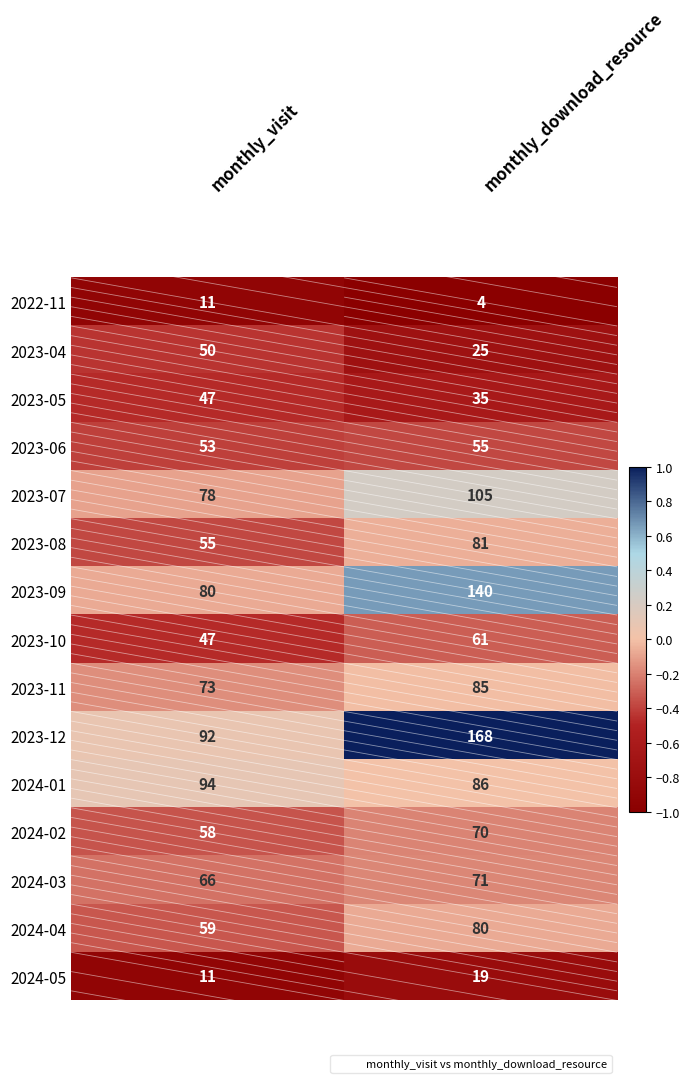

What is the total value across all series at monthly_visit?

874